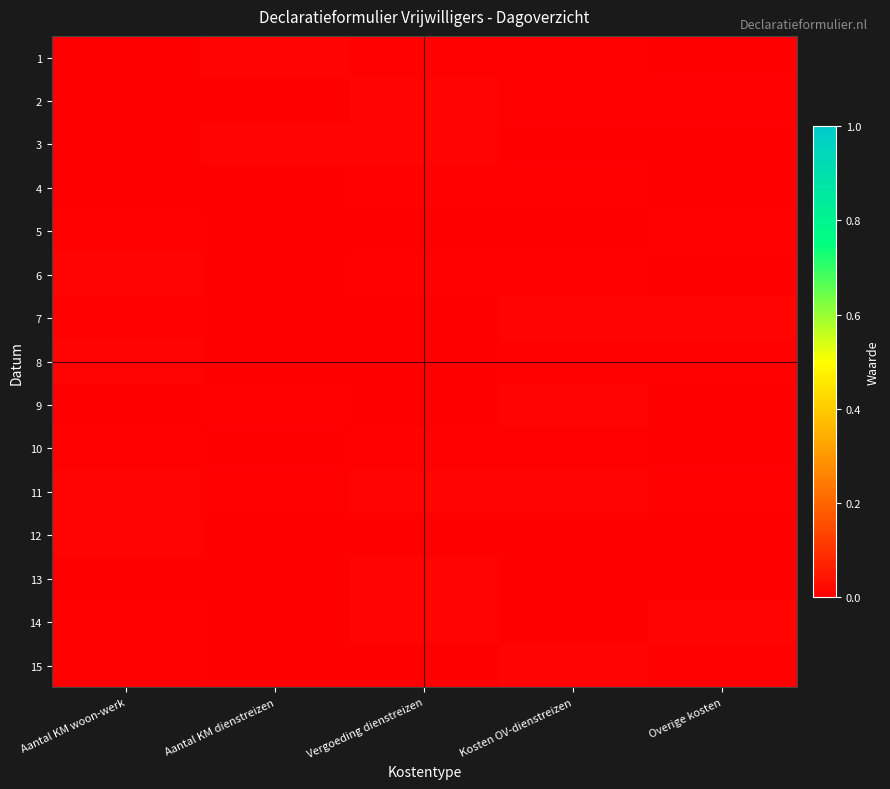

Which has a higher value, Aantal KM dienstreizen or Overige kosten?

Aantal KM dienstreizen